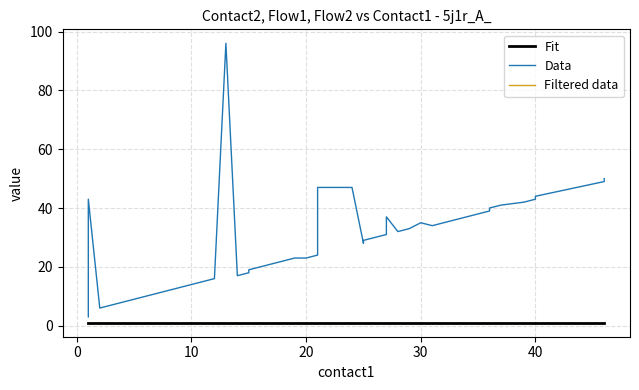

At how many categories does at least one series exceed 26?

21